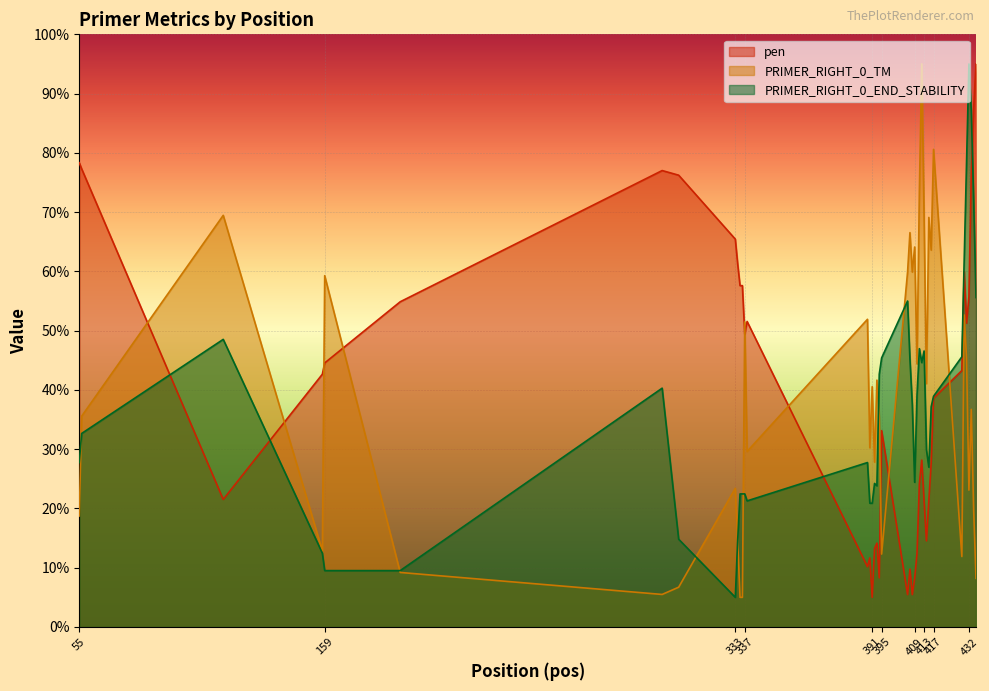

The PRIMER_RIGHT_0_END_STABILITY series shows 1.6 at 435. True or false?

False